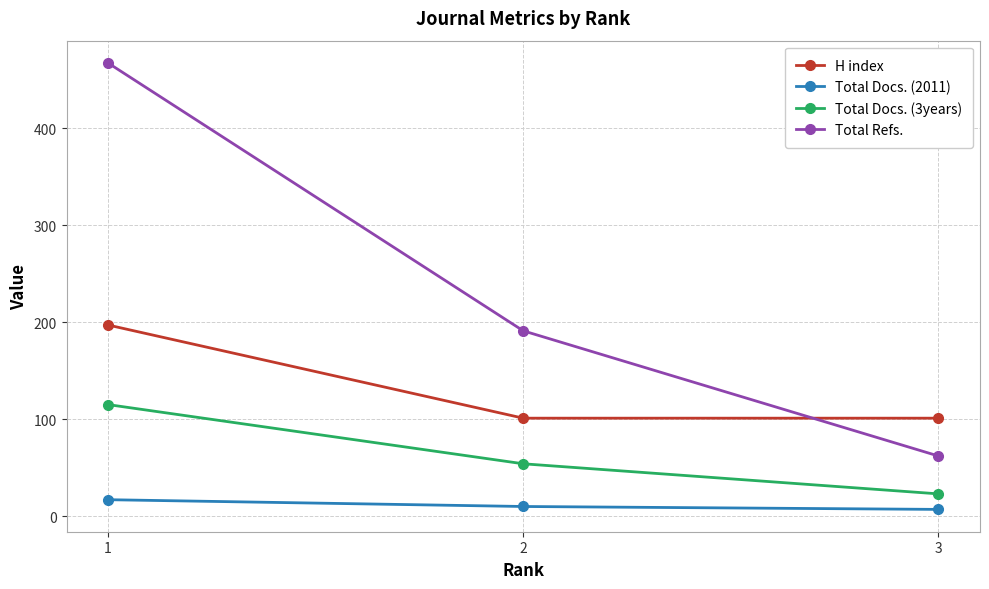

Which series has the widest spread of values?

Total Refs.